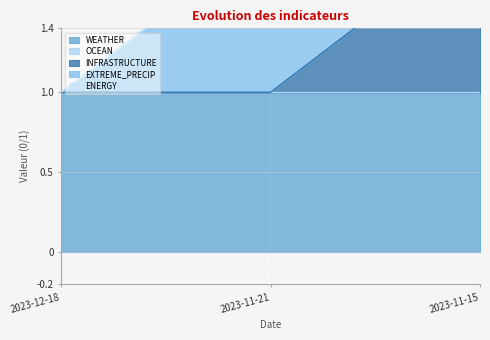

What is the label of the 2nd point from the right?

2023-11-21